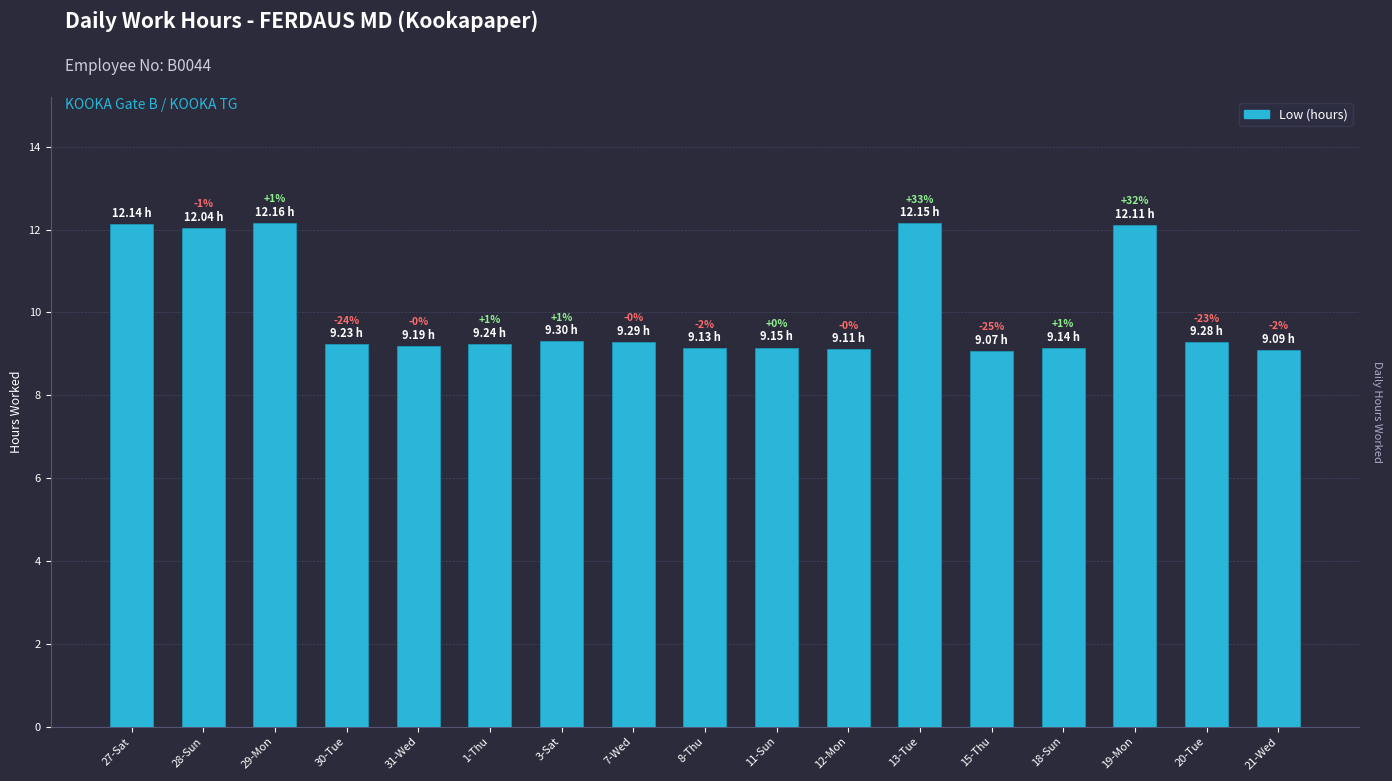

What is the sum of all values?

170.8